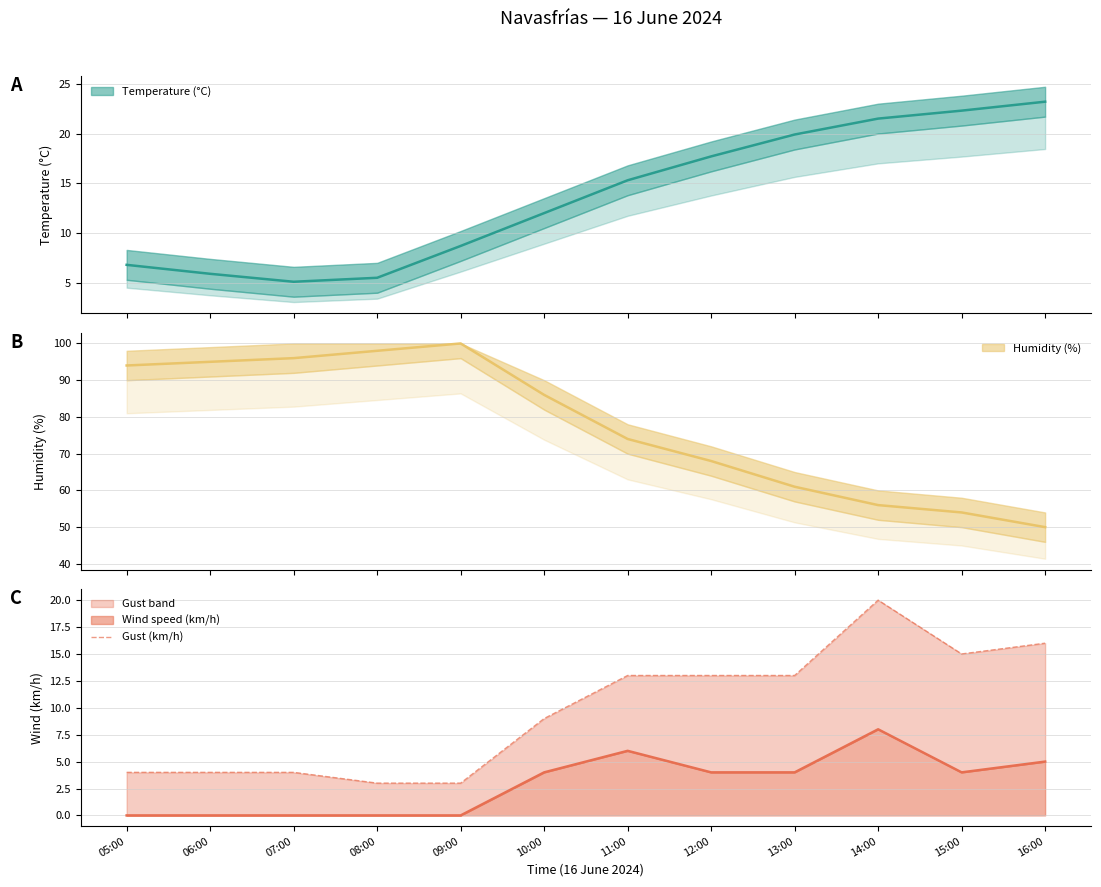

Where does the data first go above 13?

14:00